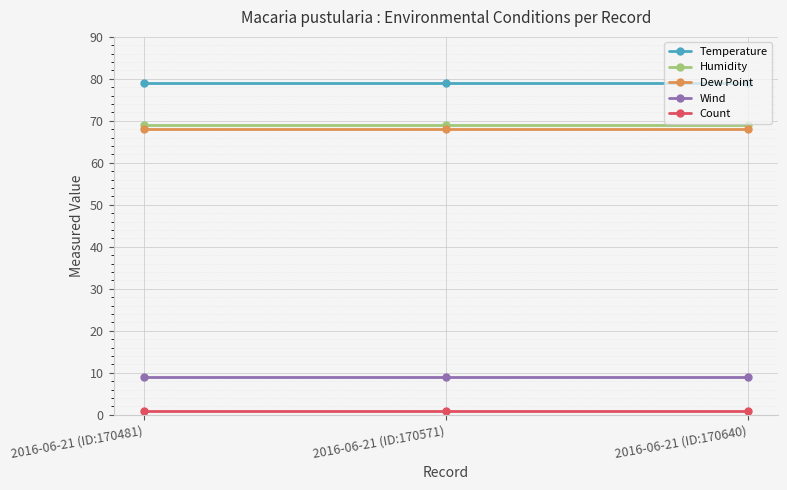

The value of Dew Point at 2016-06-21 (ID:170571) is 92. True or false?

False